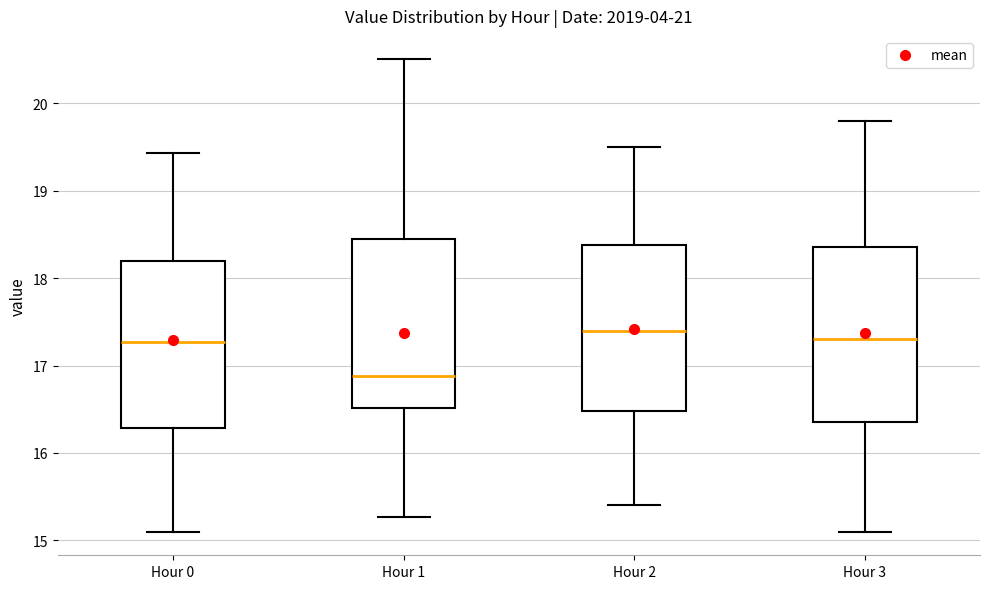

Reading left to right, transcribe this box plot: for each box, give where its median line is, the range the box spans, and where its two whiskers end, as read against the y-axis. The values are not printed on the chart, so give them approximately, as read against the axis.

Hour 0: median 17.3, box 16.3 to 18.2, whiskers 15.1 to 19.4
Hour 1: median 16.9, box 16.5 to 18.4, whiskers 15.3 to 20.5
Hour 2: median 17.4, box 16.5 to 18.4, whiskers 15.4 to 19.5
Hour 3: median 17.3, box 16.4 to 18.4, whiskers 15.1 to 19.8